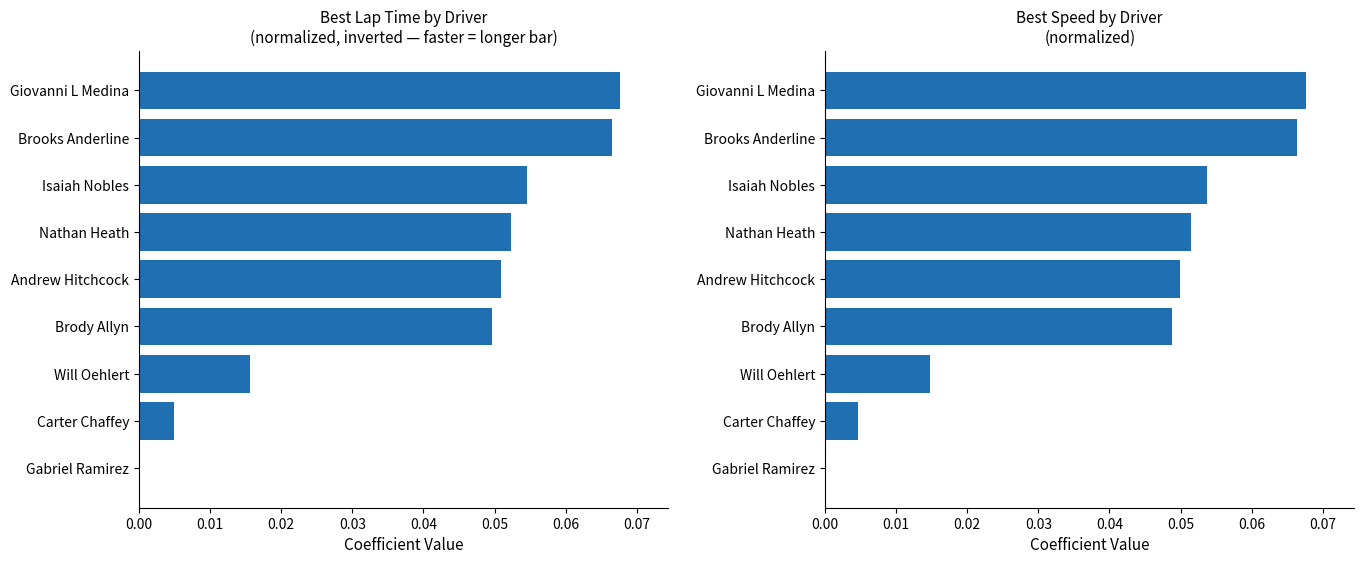

How many bars are there in total?

18